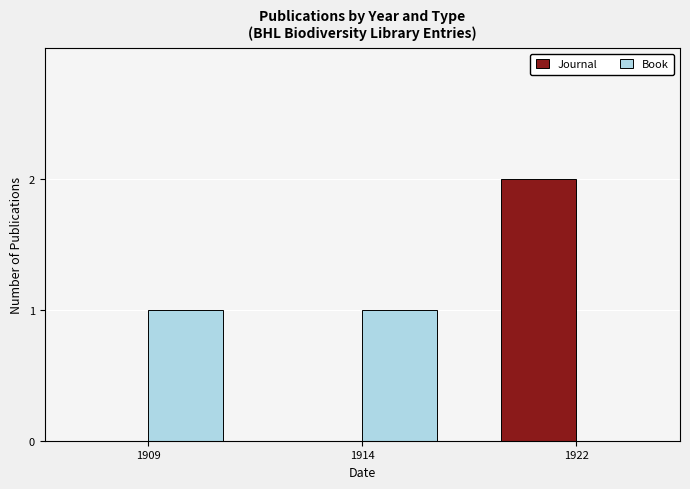

Reading right to left, what are all the values shown in this chart?

Journal: 2	0	0
Book: 0	1	1